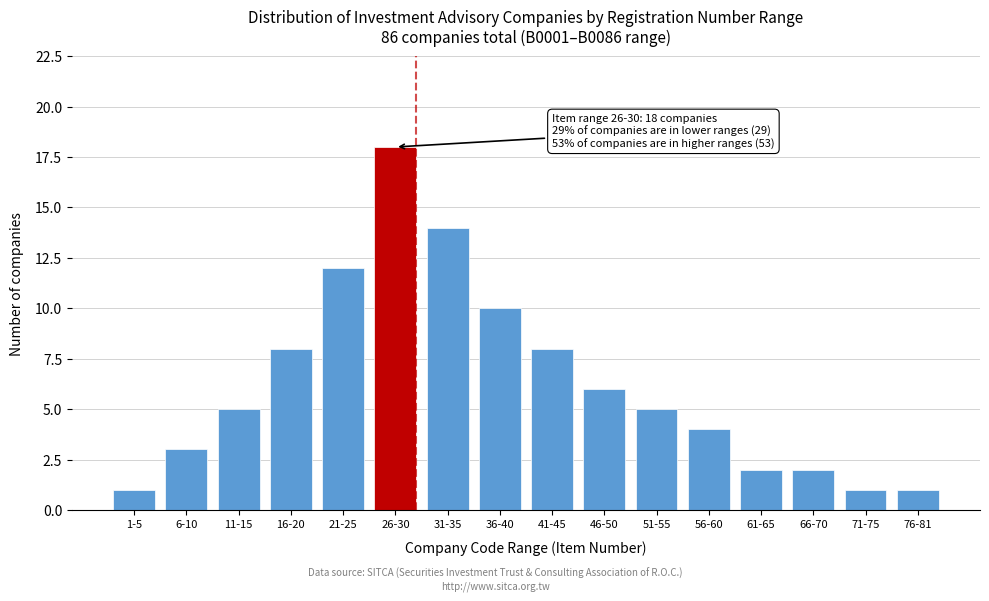

Reading left to right, transcribe all the data shown in this chart.

1-5=1	6-10=3	11-15=5	16-20=8	21-25=12	26-30=18	31-35=14	36-40=10	41-45=8	46-50=6	51-55=5	56-60=4	61-65=2	66-70=2	71-75=1	76-81=1